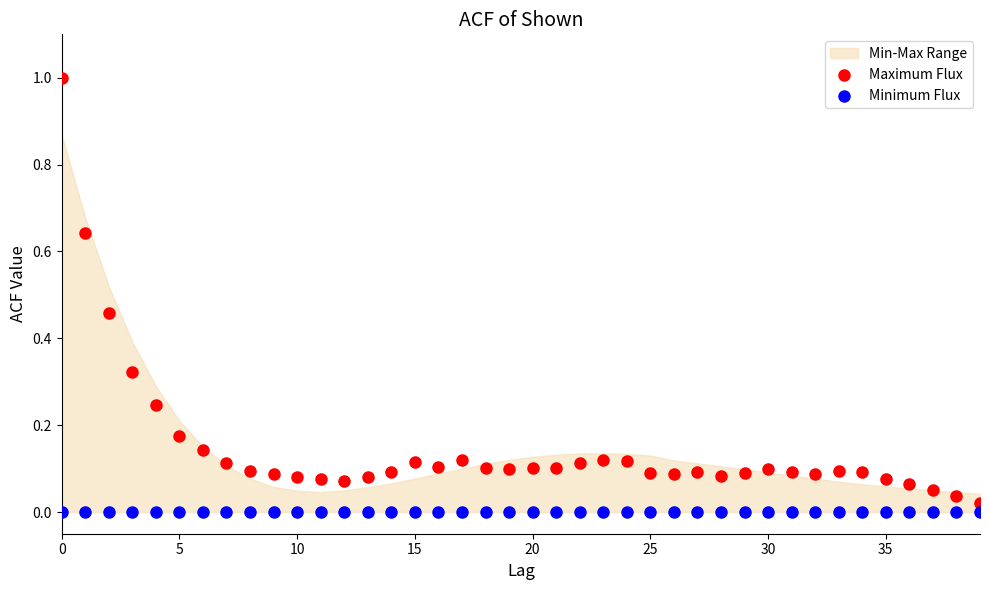

Which series contains the highest Y value?

Maximum Flux